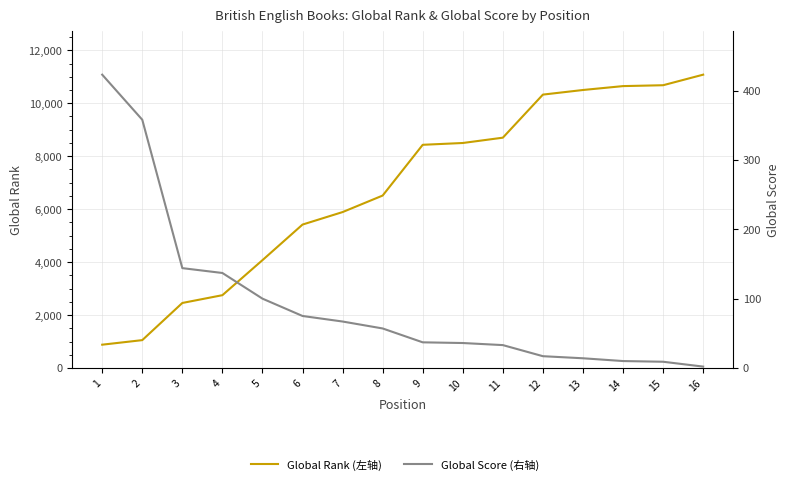

True or false: Global Rank (左轴) has more than 0 interior local peaks.

False